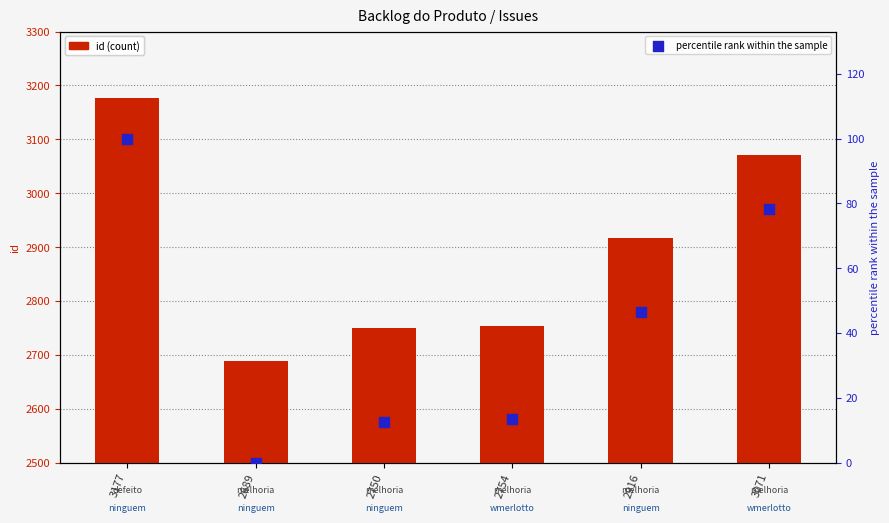

Which series has the widest spread of Y values?

id